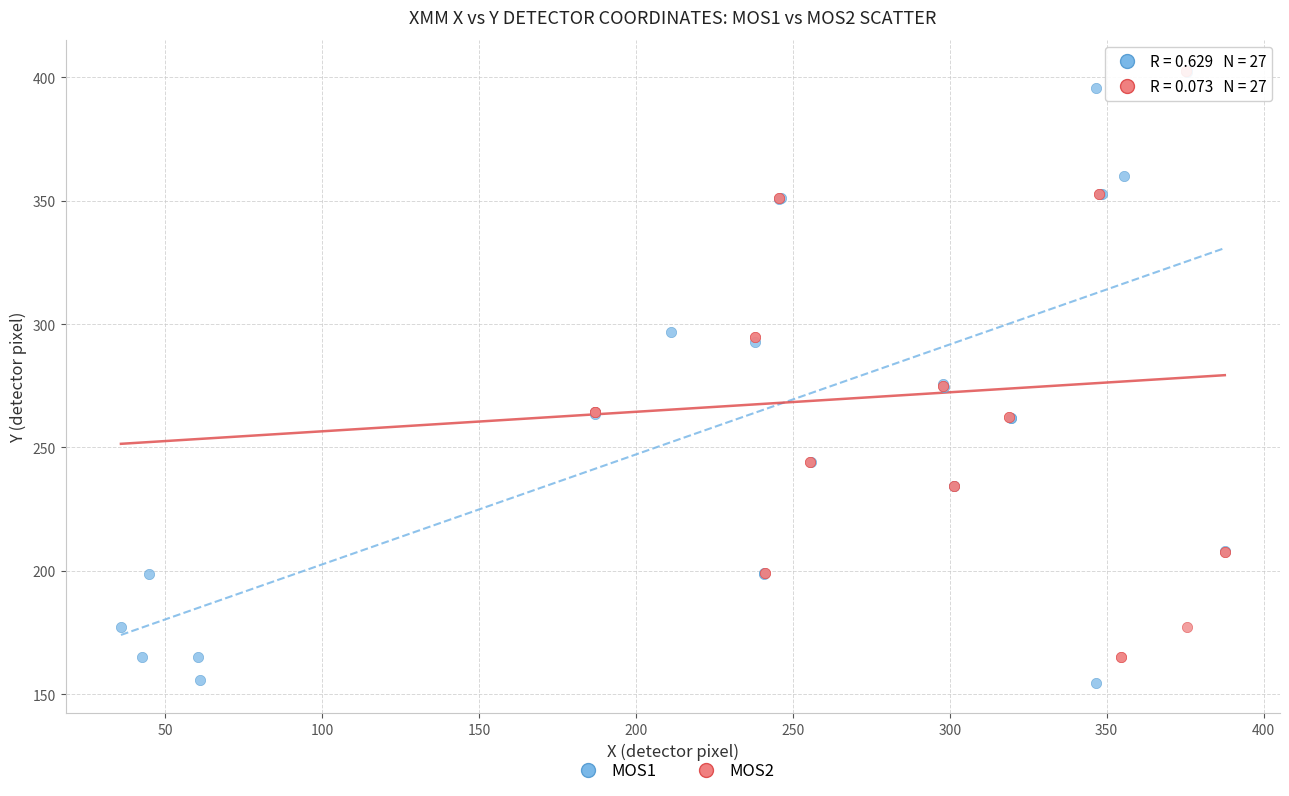

Which series contains the lowest Y value?

MOS1